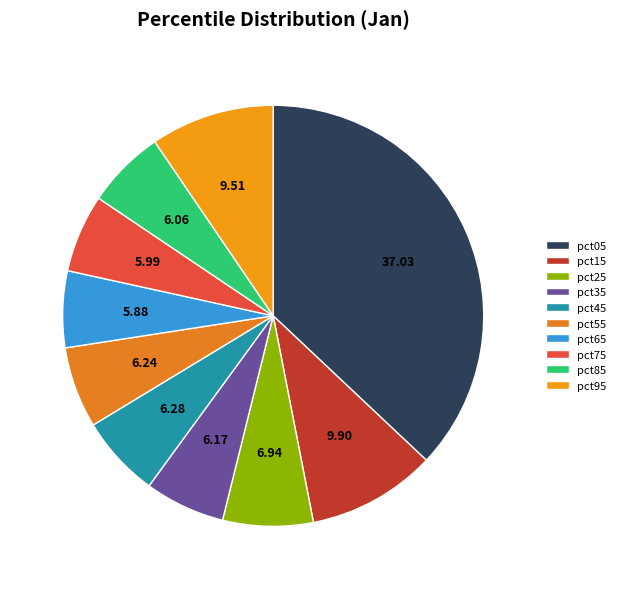

Rank the categories by value from highest to lowest.

pct05, pct15, pct95, pct25, pct45, pct55, pct35, pct85, pct75, pct65